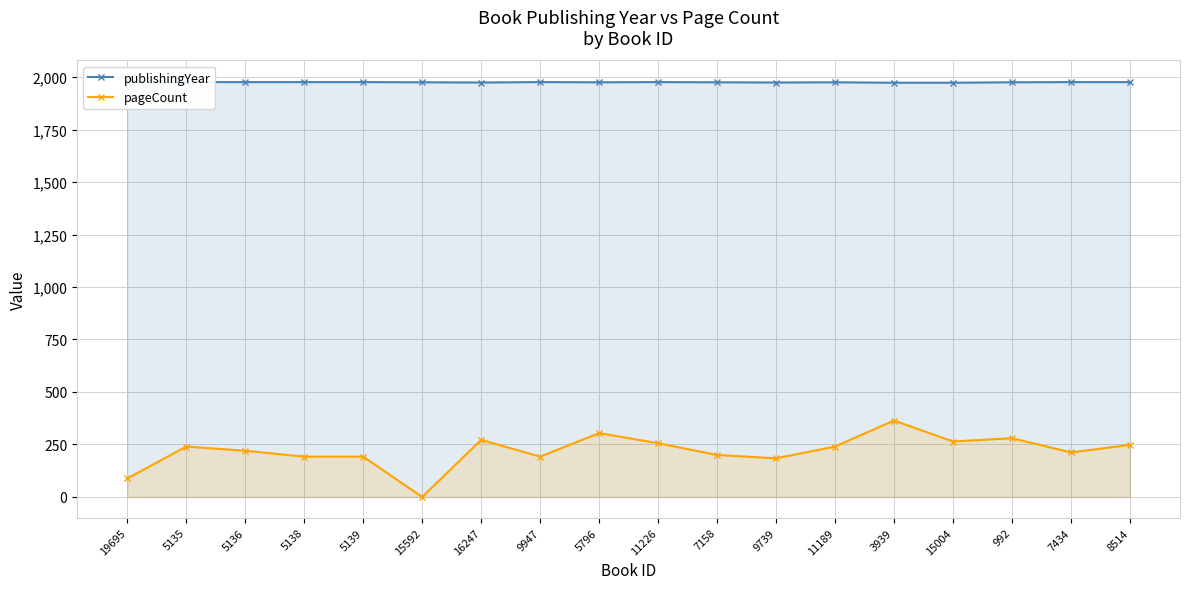

Between 19695 and 15592, which is larger?

19695